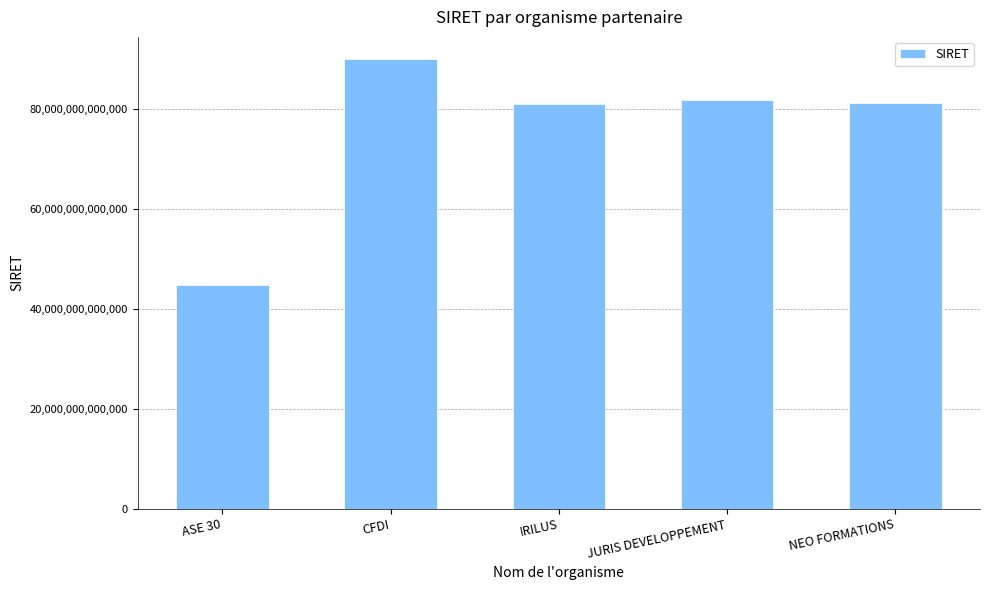

What is the difference between the values at IRILUS and CFDI?

8962785099982